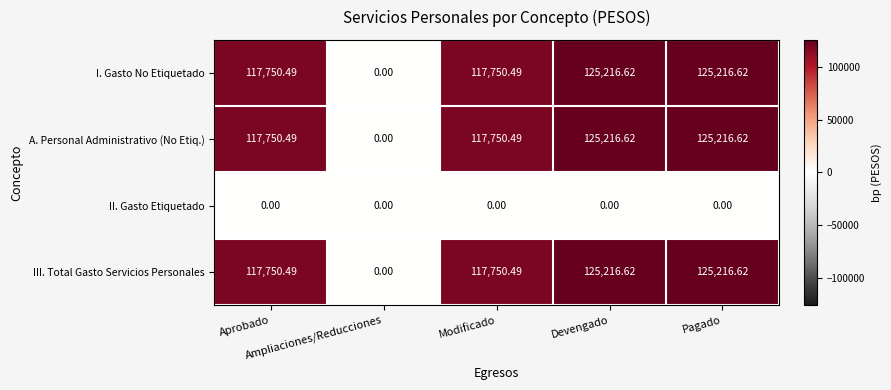

At how many categories does at least one series exceed 85062?

4